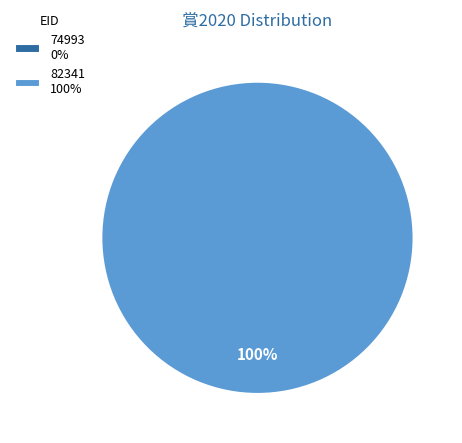

Do 74993 and 82341 together represent more than half of the pie?

Yes